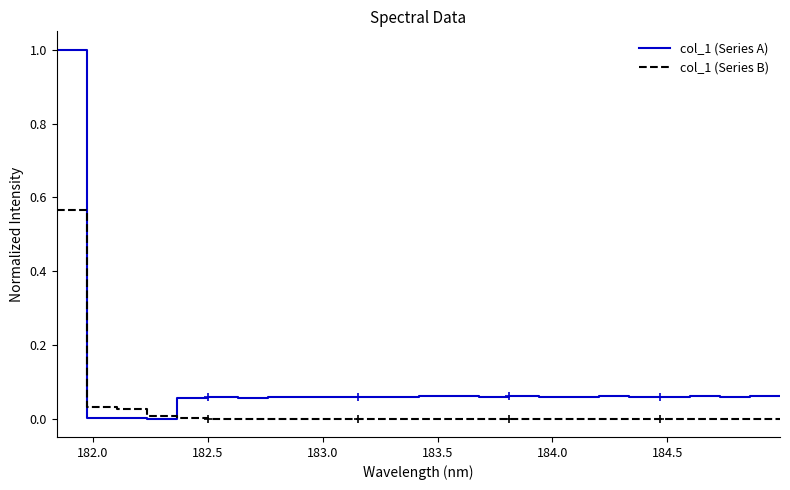

What are all the series names shown in the legend?

col_1 (Series A), col_1 (Series B)